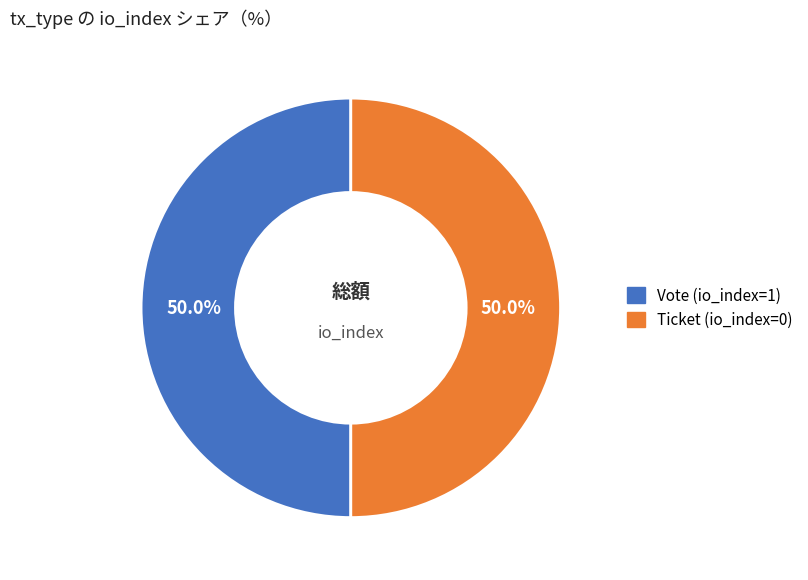

Count the number of slices in the pie.

2